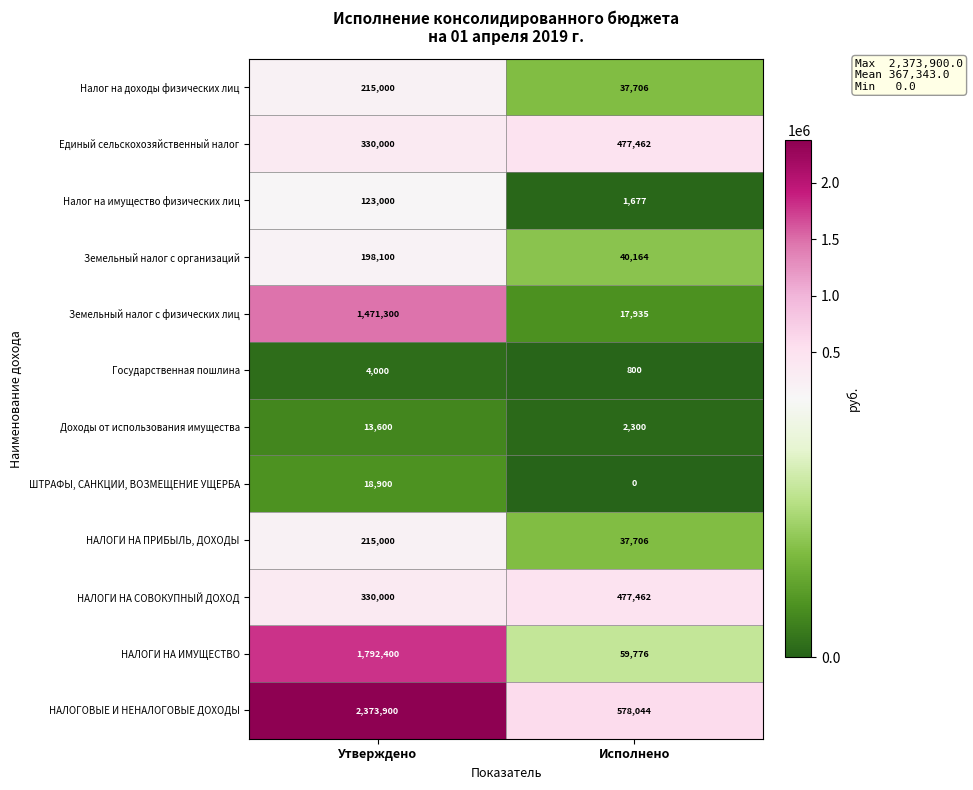

How many categories are shown in the chart?

2